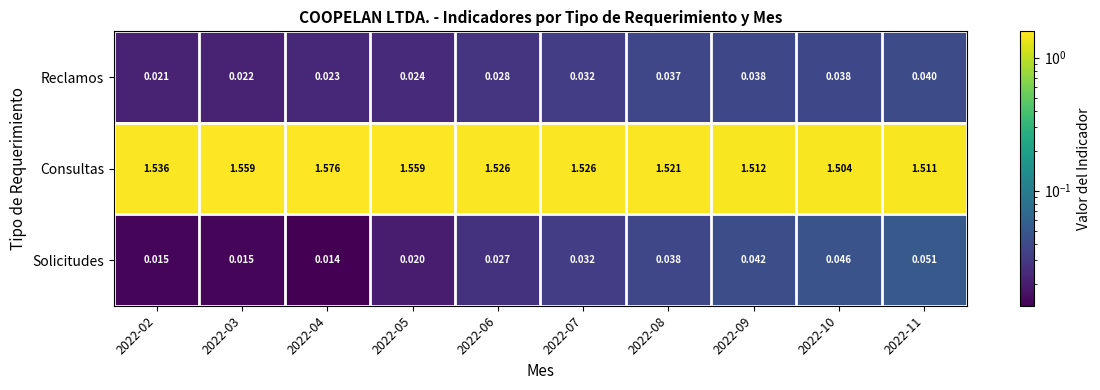

Which series has the widest spread of values?

Consultas